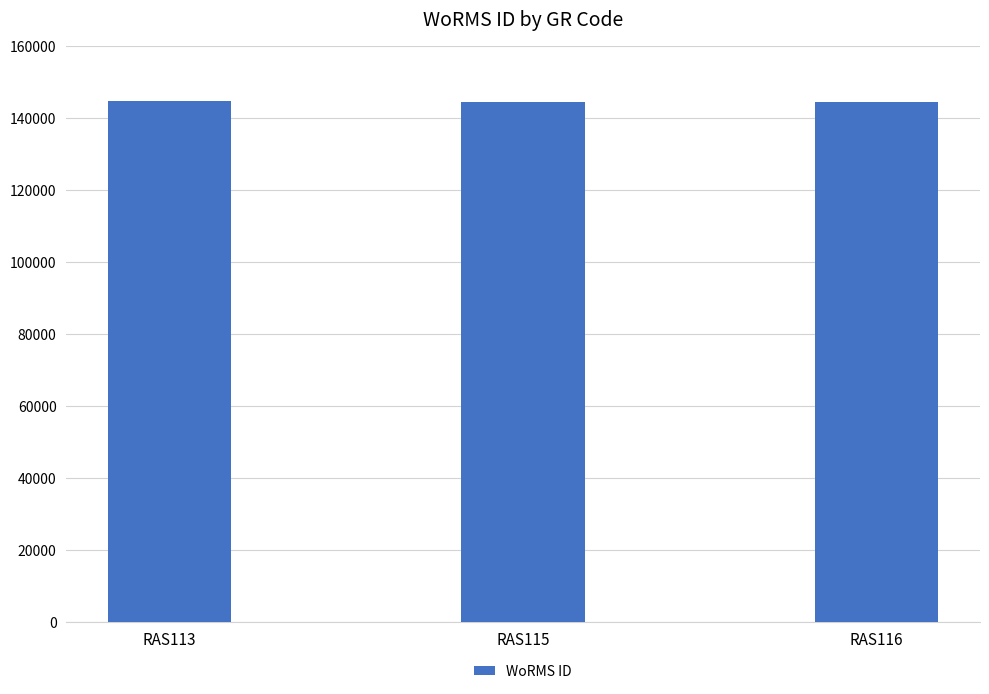

How many distinct data groups are displayed?

1